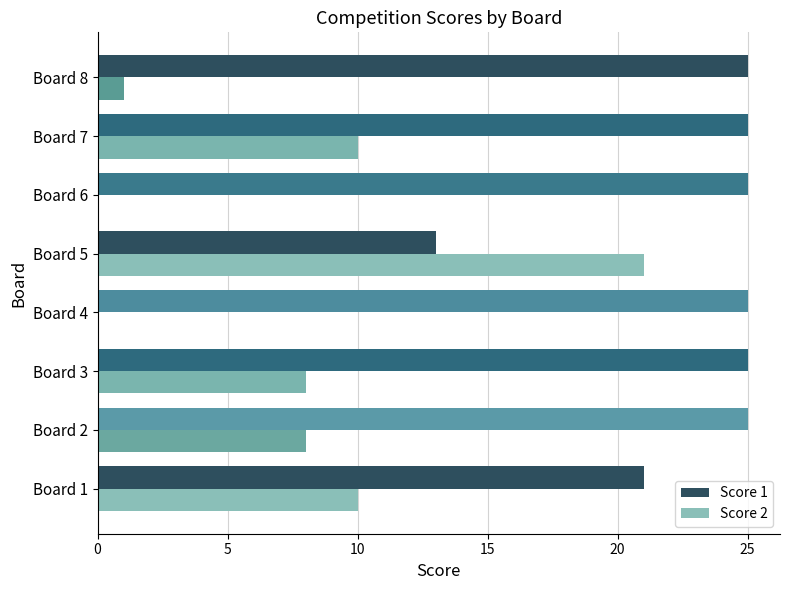

Between Board 1 and Board 8, which series saw the biggest shift?

Score 2